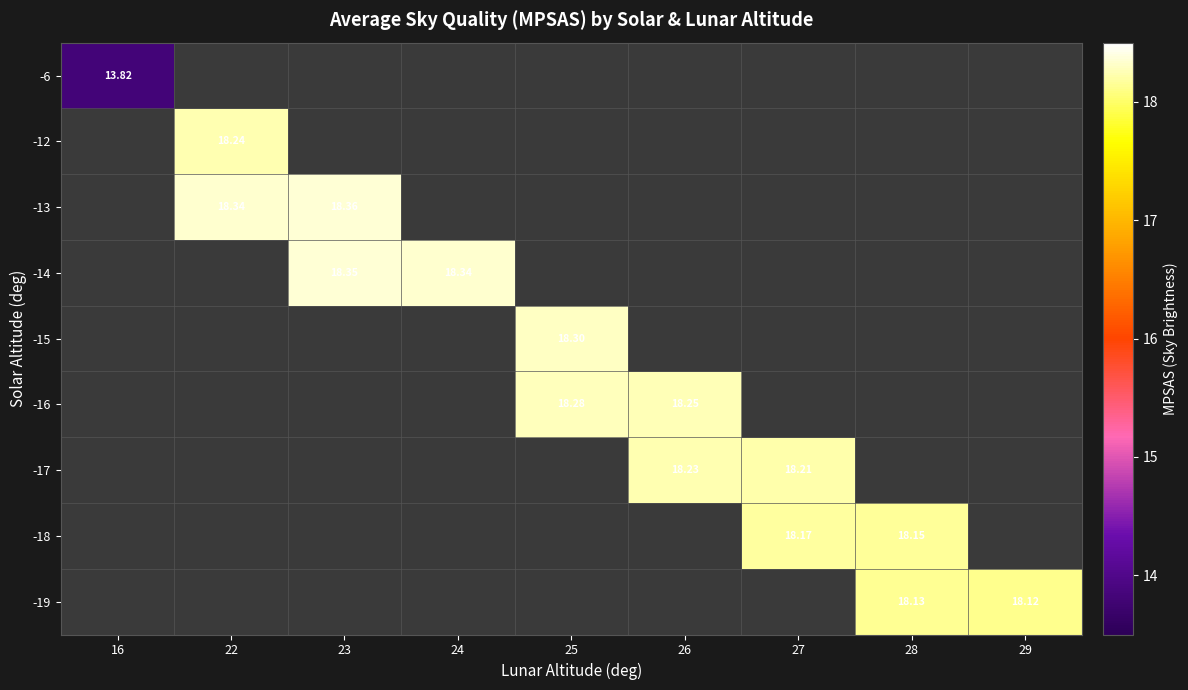

How many data points does each series have?

9